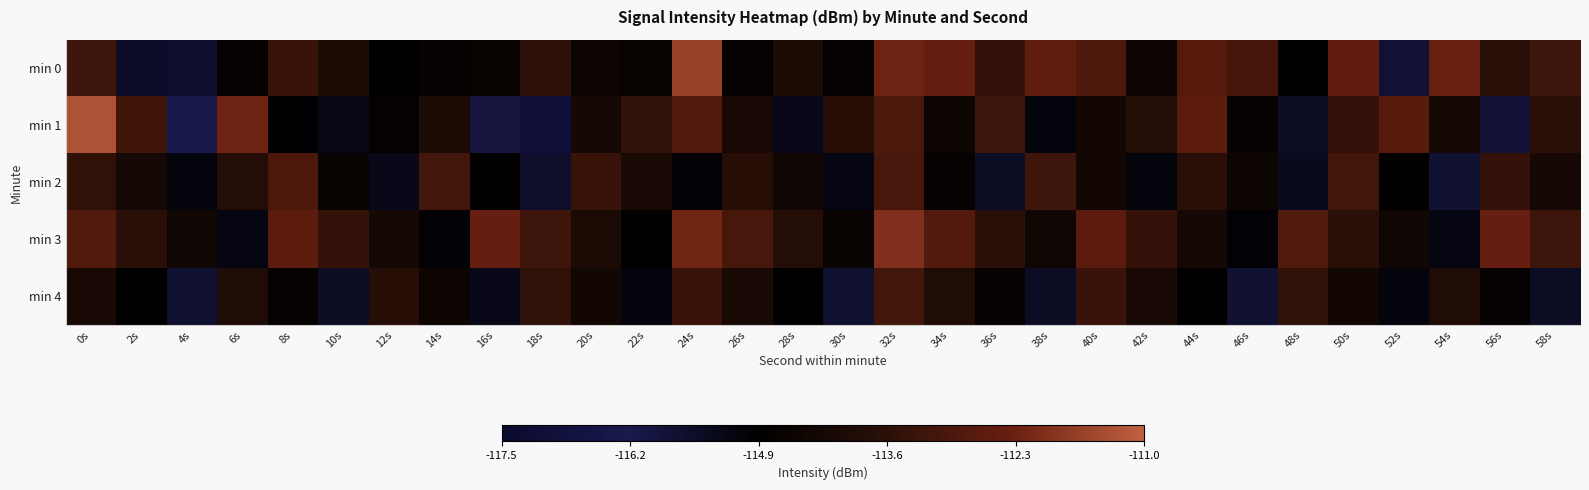

Rank the series by their maximum value, from lowest to highest.

min 4, min 2, min 3, min 0, min 1